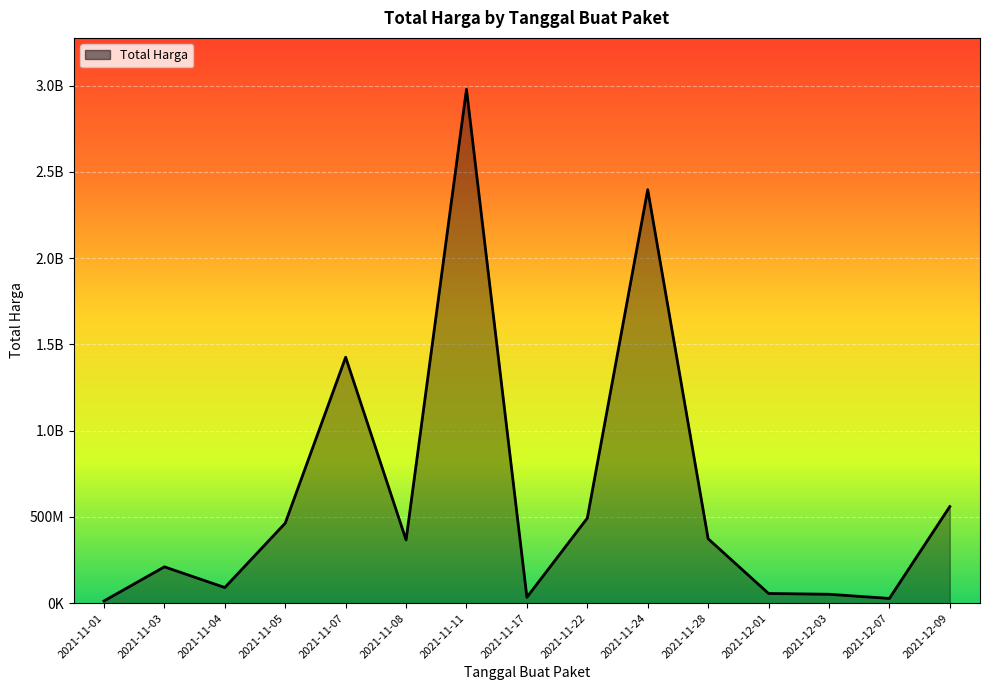

Read the value at 2021-12-09, to the nearest 10.

559971000